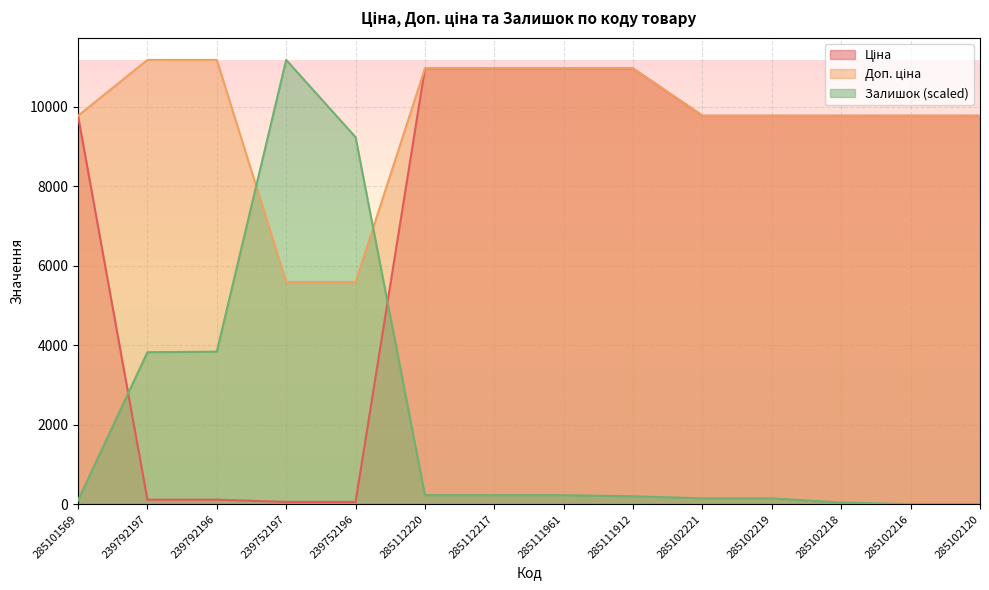

True or false: Ціна and Доп. ціна cross at least once.

False